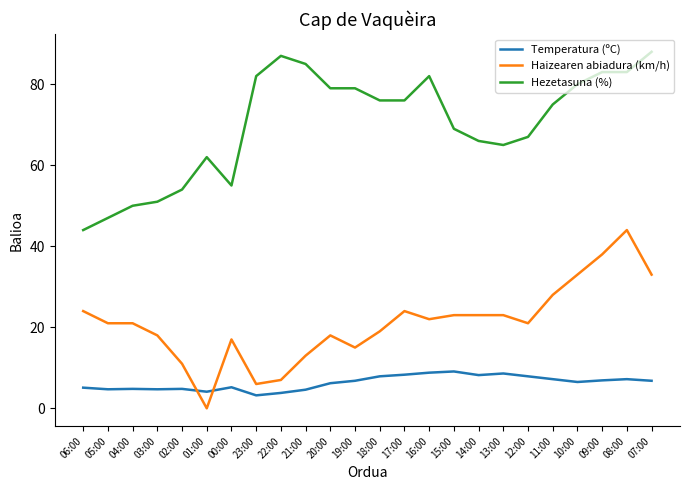

True or false: Temperatura (ºC) and Haizearen abiadura (km/h) cross at least once.

True